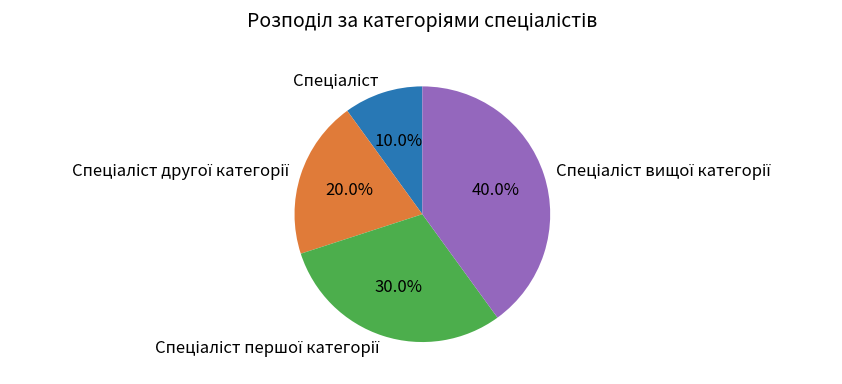

Is there a majority slice in this chart?

No